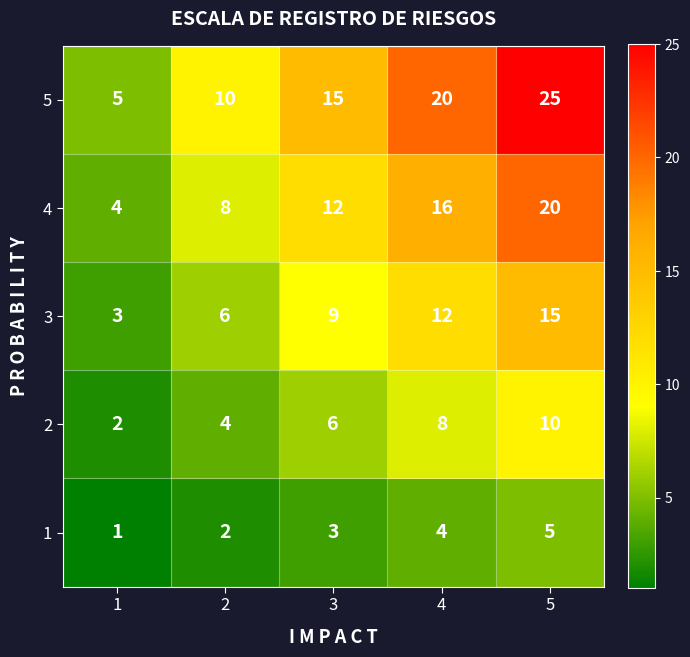

Rank the series by their maximum value, from highest to lowest.

5, 4, 3, 2, 1